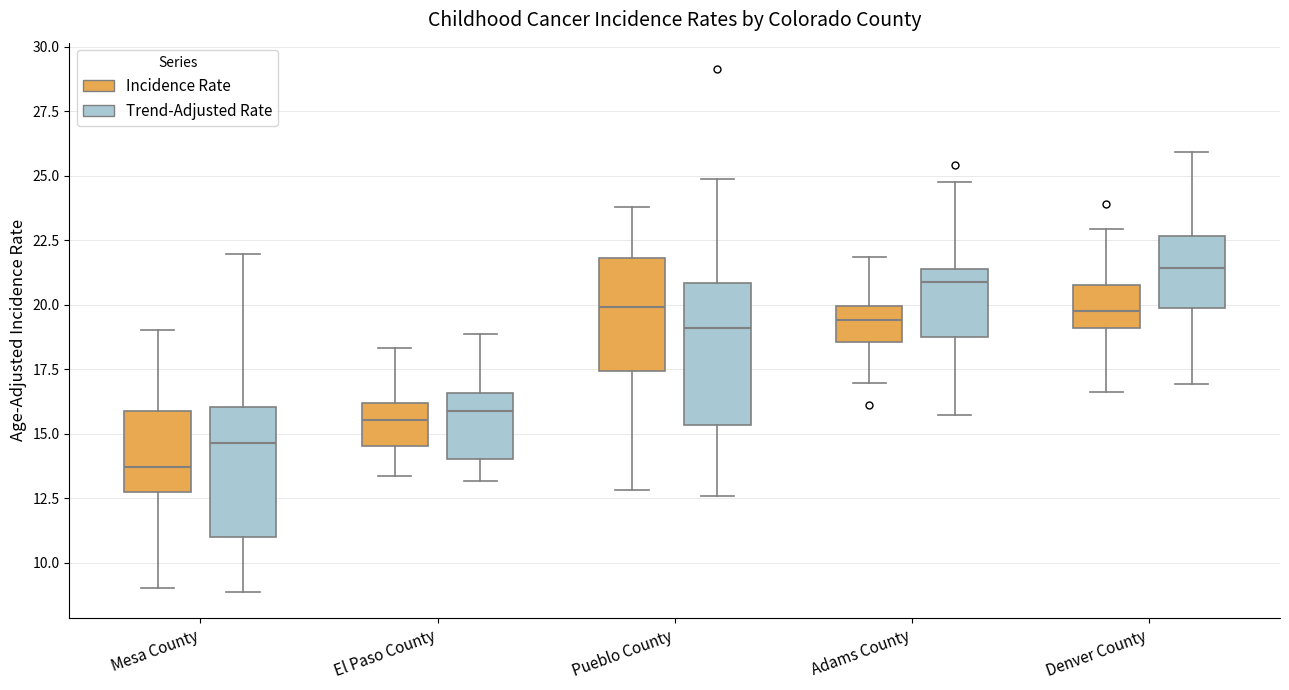

Where is the lower edge of the box for El Paso County (Trend-Adjusted Rate) on the y-axis? The values are not printed on the chart, so give them approximately, as read against the axis.

14.0